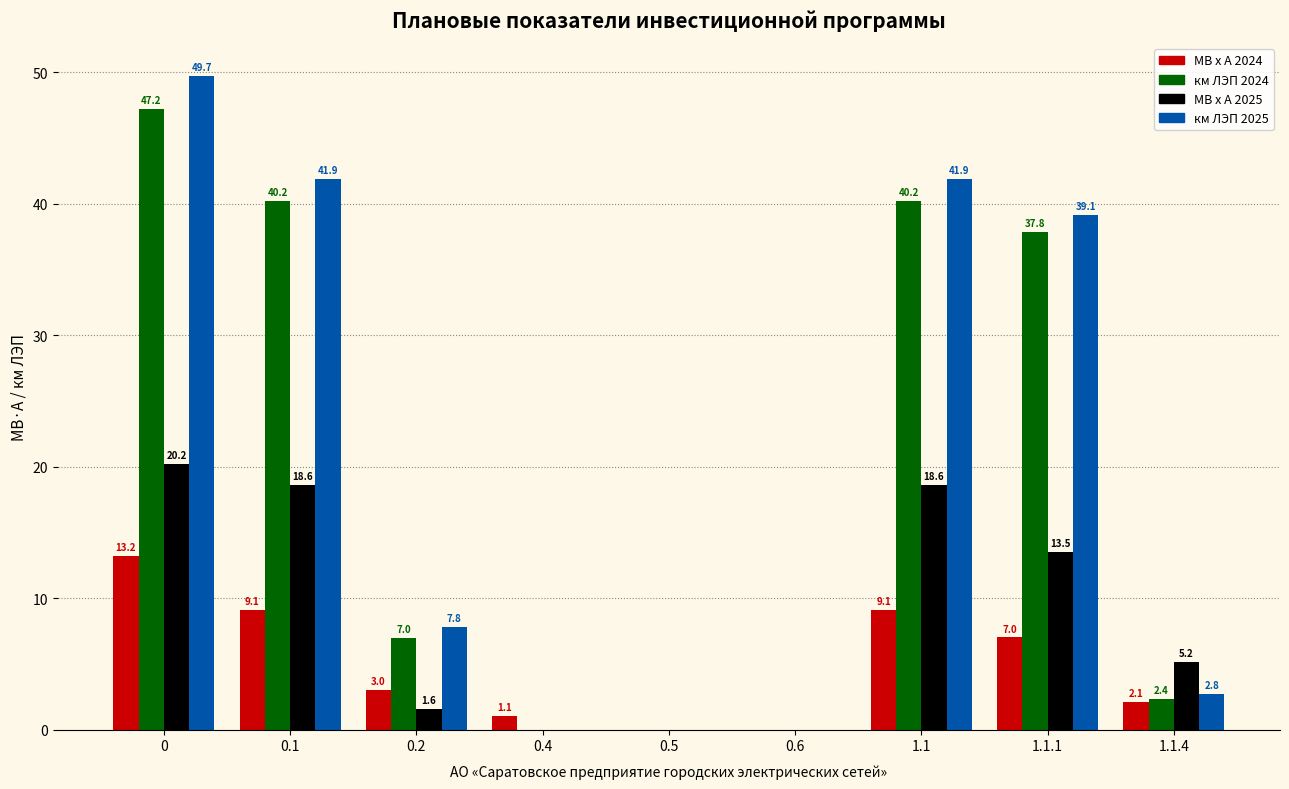

How many groups of bars are there?

9